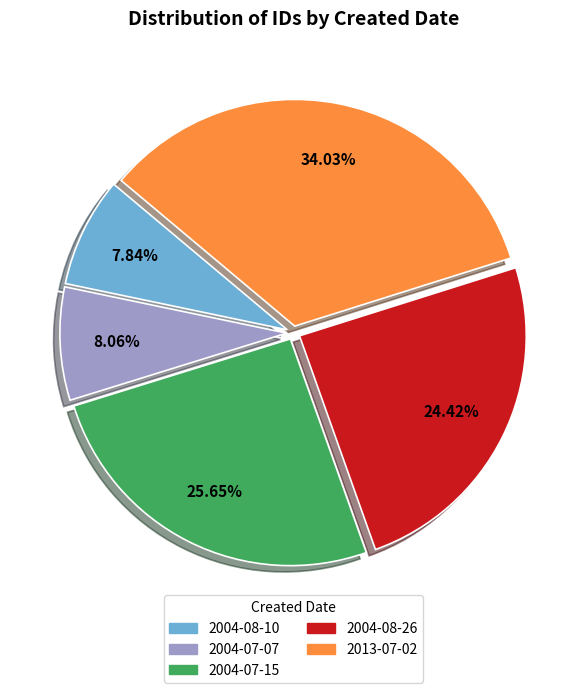

To the nearest percent, what percentage of the pie is 2013-07-02?

34%